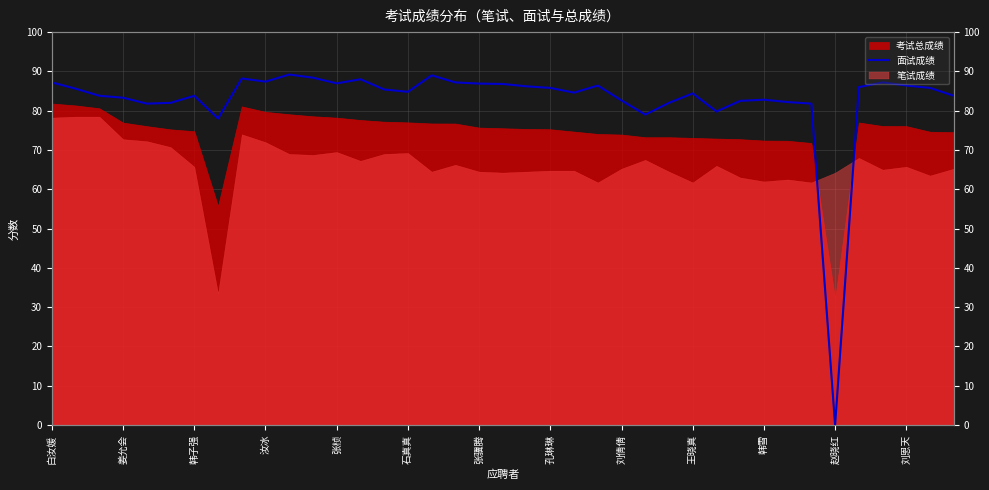

The value at 姜允会 is 108.5. True or false?

False